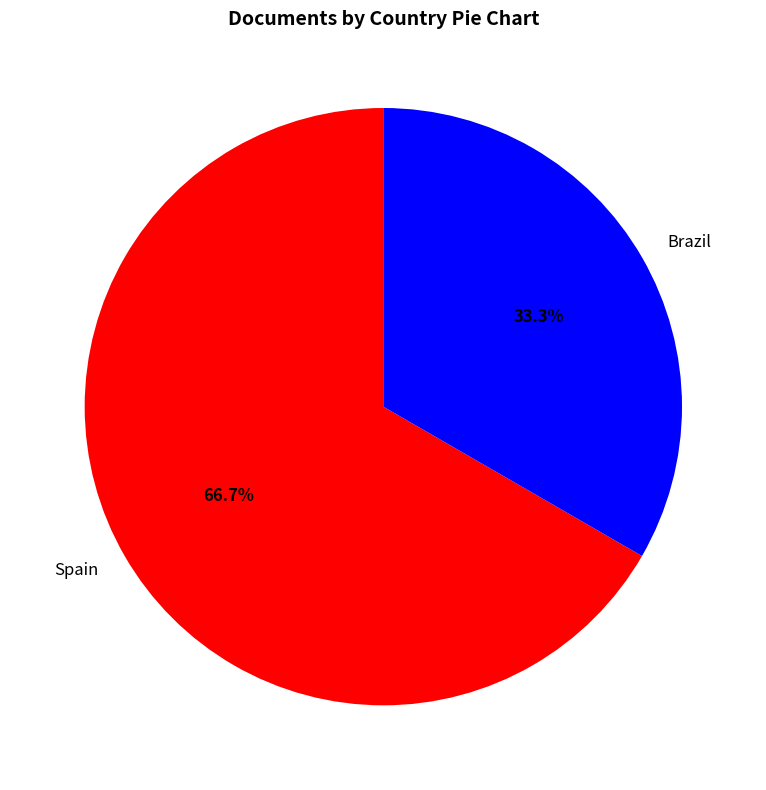

Does Spain represent more than half of the total?

Yes